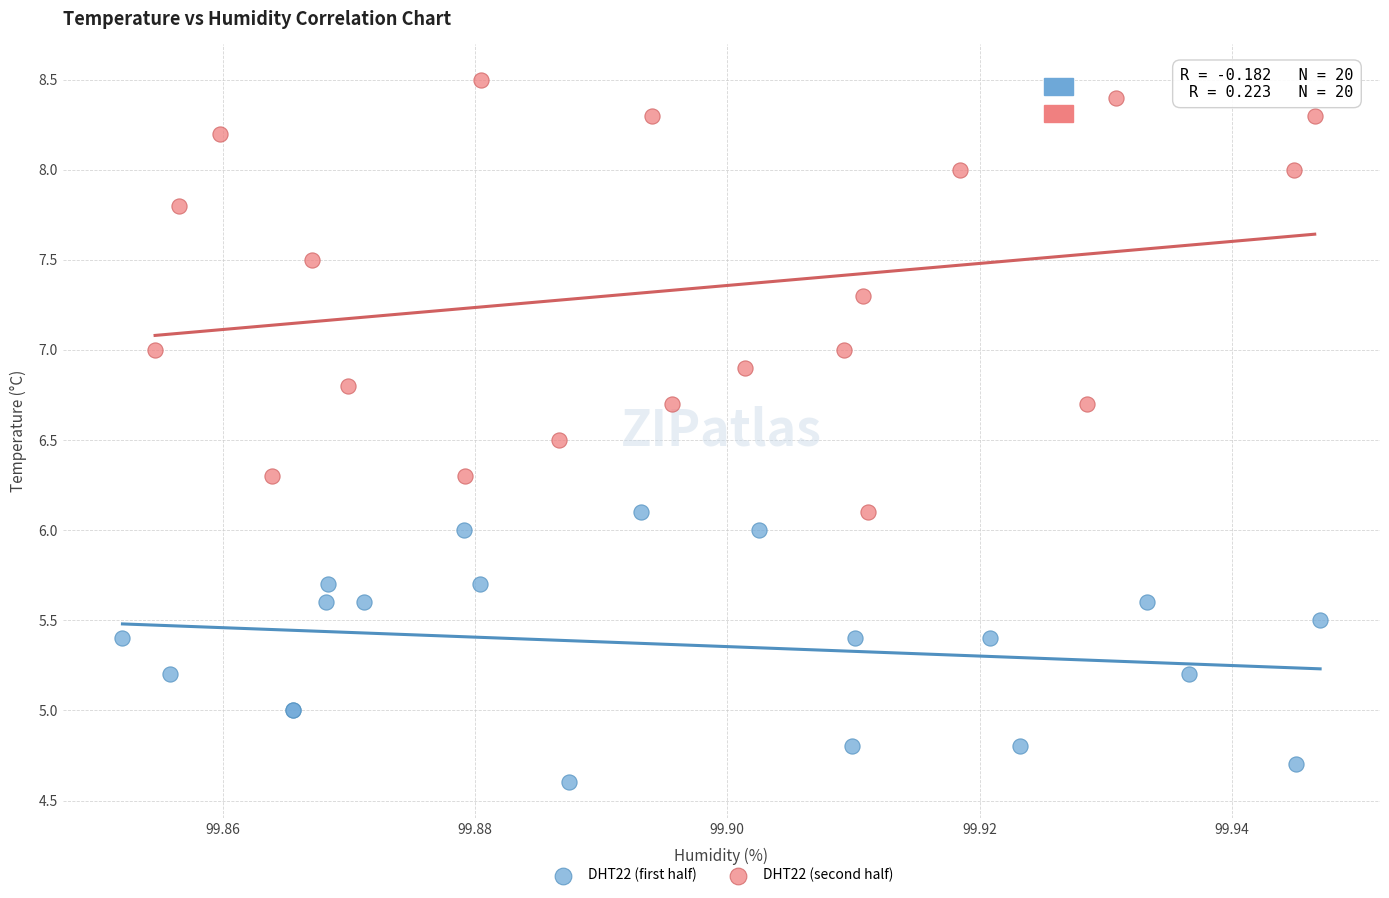

Which series reaches the minimum Y coordinate?

DHT22 (first half)